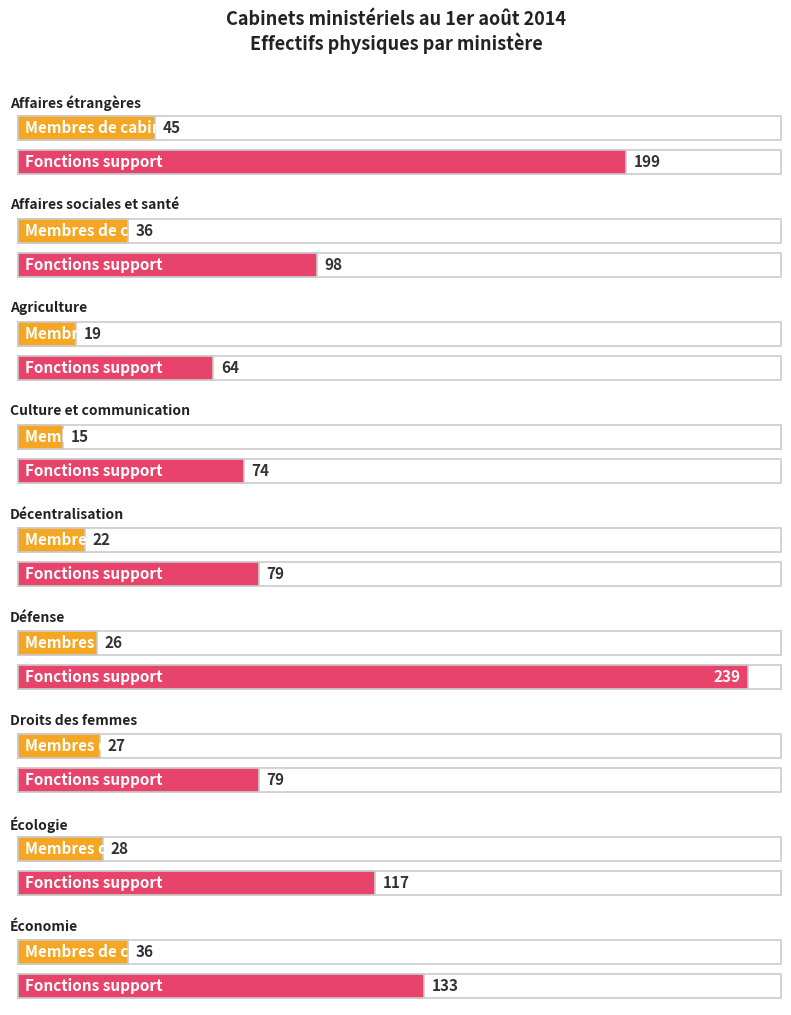

What position from the right is Affaires étrangères?

9